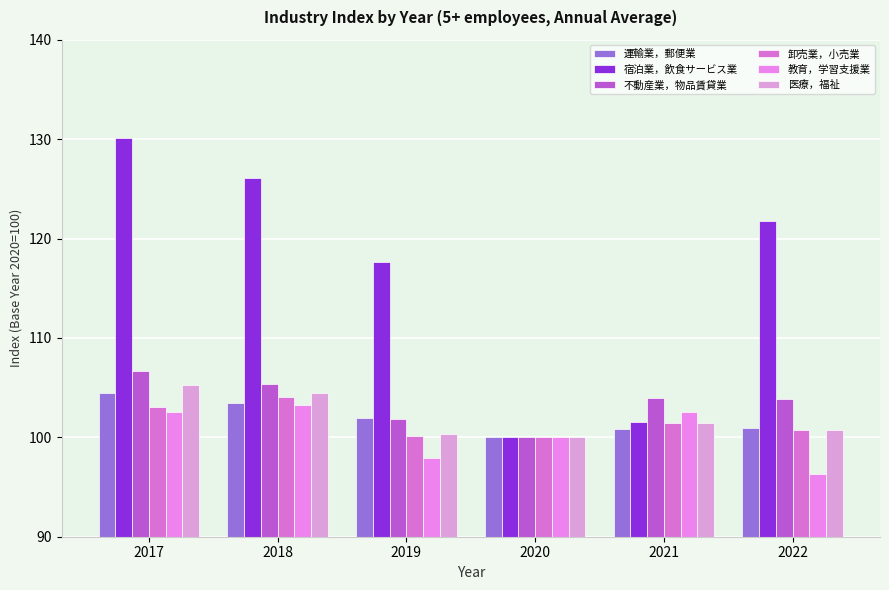

Reading right to left, what are all the values shown in this chart?

運輸業，郵便業: 2022=100.9	2021=100.8	2020=100.0	2019=101.9	2018=103.5	2017=104.5
宿泊業，飲食サービス業: 2022=121.8	2021=101.5	2020=100.0	2019=117.6	2018=126.1	2017=130.1
不動産業，物品賃貸業: 2022=103.9	2021=104.0	2020=100.0	2019=101.8	2018=105.4	2017=106.7
卸売業，小売業: 2022=100.7	2021=101.4	2020=100.0	2019=100.1	2018=104.1	2017=103.1
教育，学習支援業: 2022=96.3	2021=102.5	2020=100.0	2019=97.9	2018=103.3	2017=102.5
医療，福祉: 2022=100.7	2021=101.4	2020=100.0	2019=100.3	2018=104.5	2017=105.3